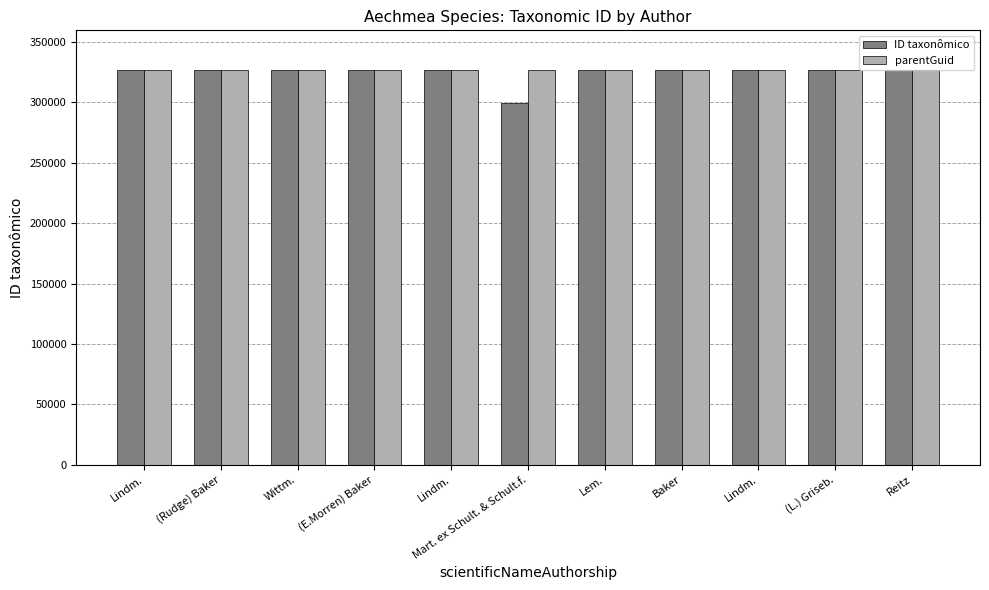

Count the number of data series in this chart.

2